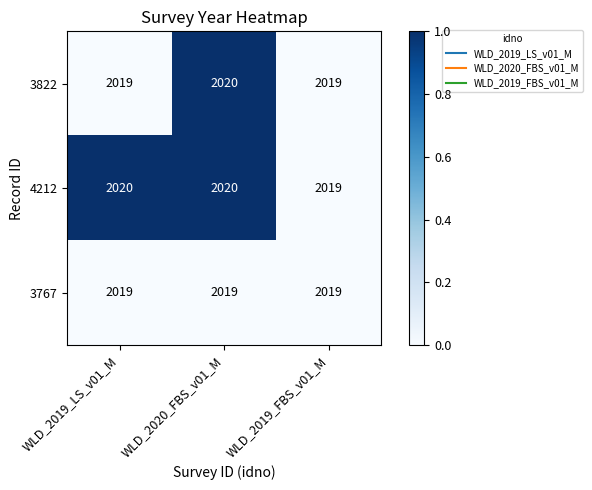

What is the maximum value shown in the chart?

2020